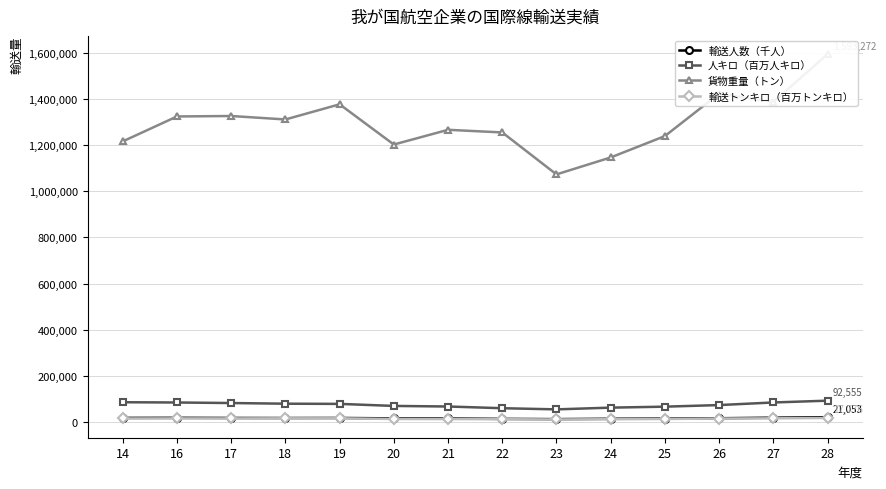

What is the sum of the 輸送人数（千人） values at 22 and 28?

34760